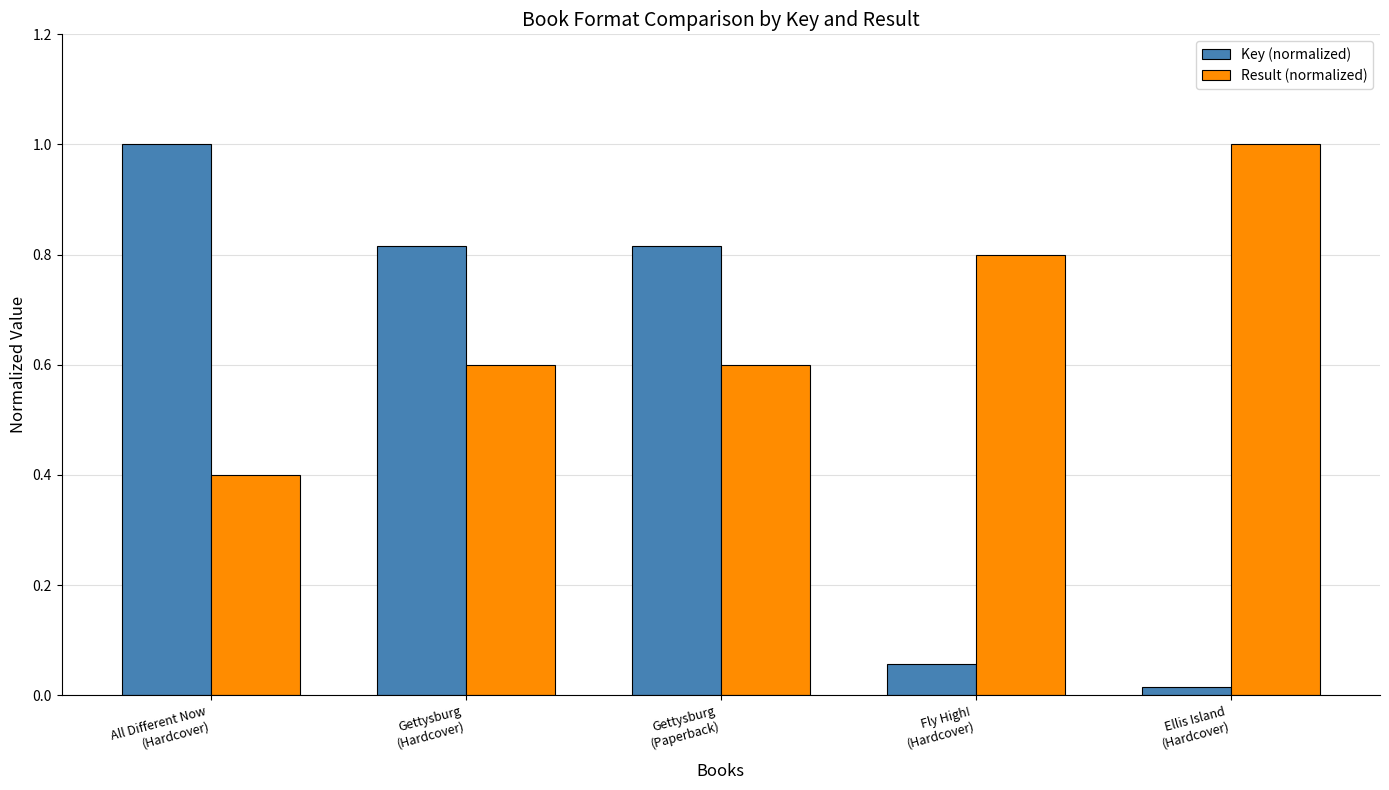

Which label corresponds to the smallest value in the chart?

Ellis Island
(Hardcover)